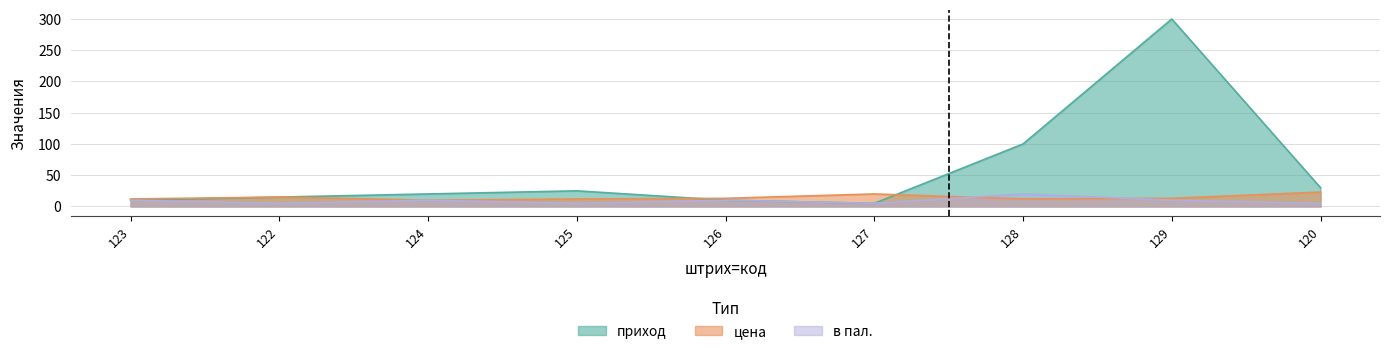

Where is приход nearest to the value 152?

128